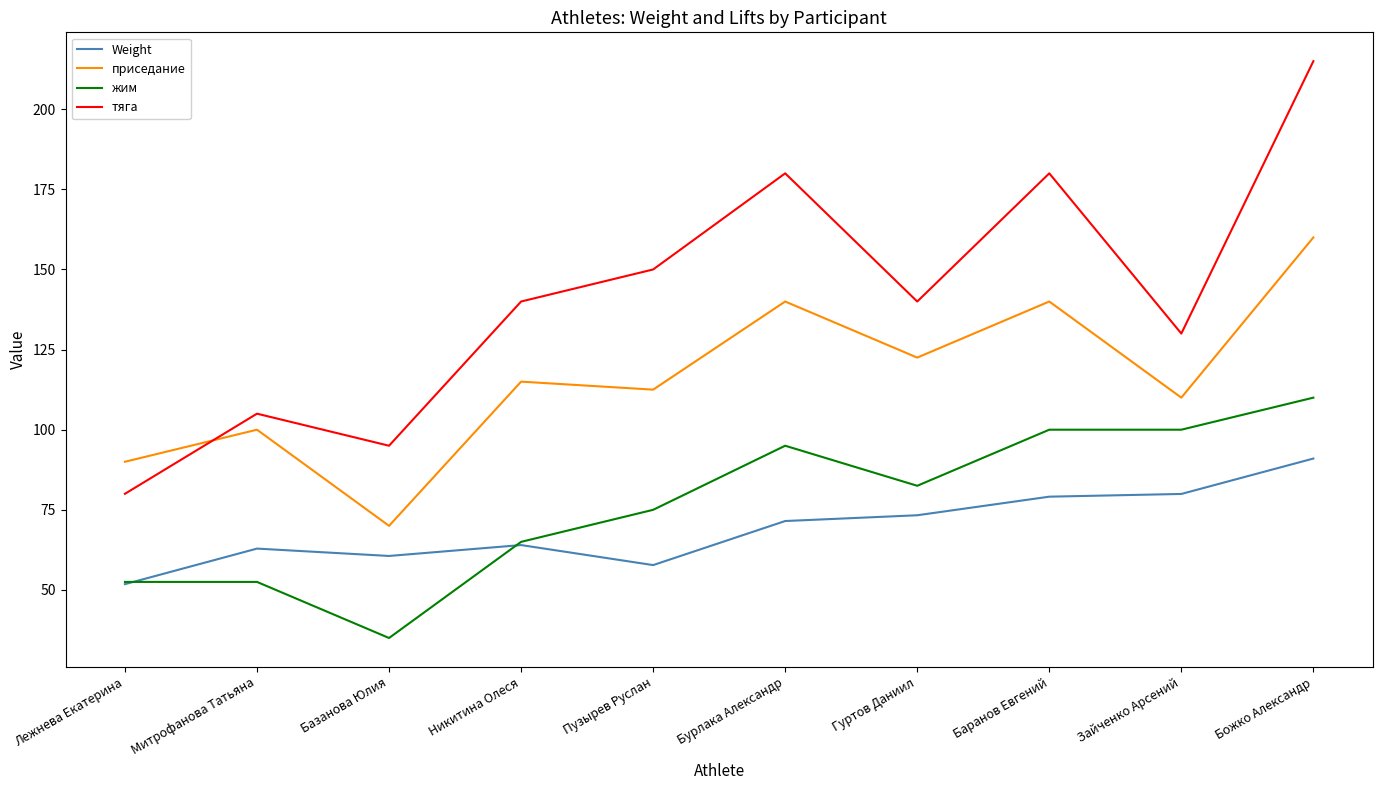

Where does the Weight series first go above 71?

Бурлака Александр